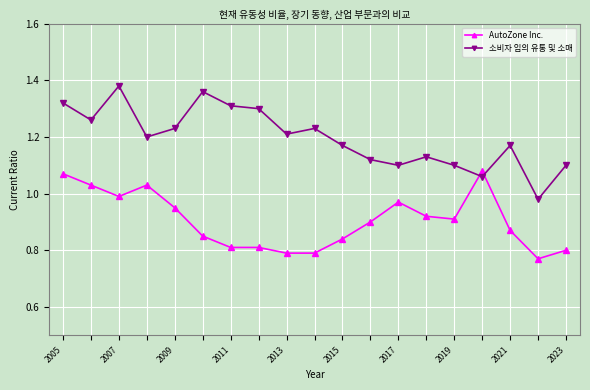

List the series in order of their peak value, lowest first.

AutoZone Inc., 소비자 임의 유통 및 소매